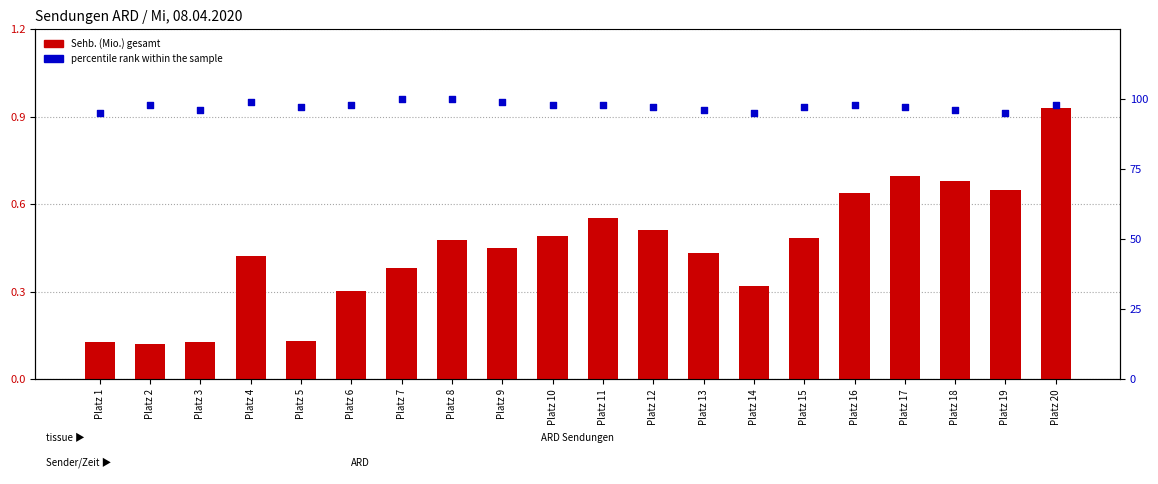

At how many categories does at least one series exceed 48?

20